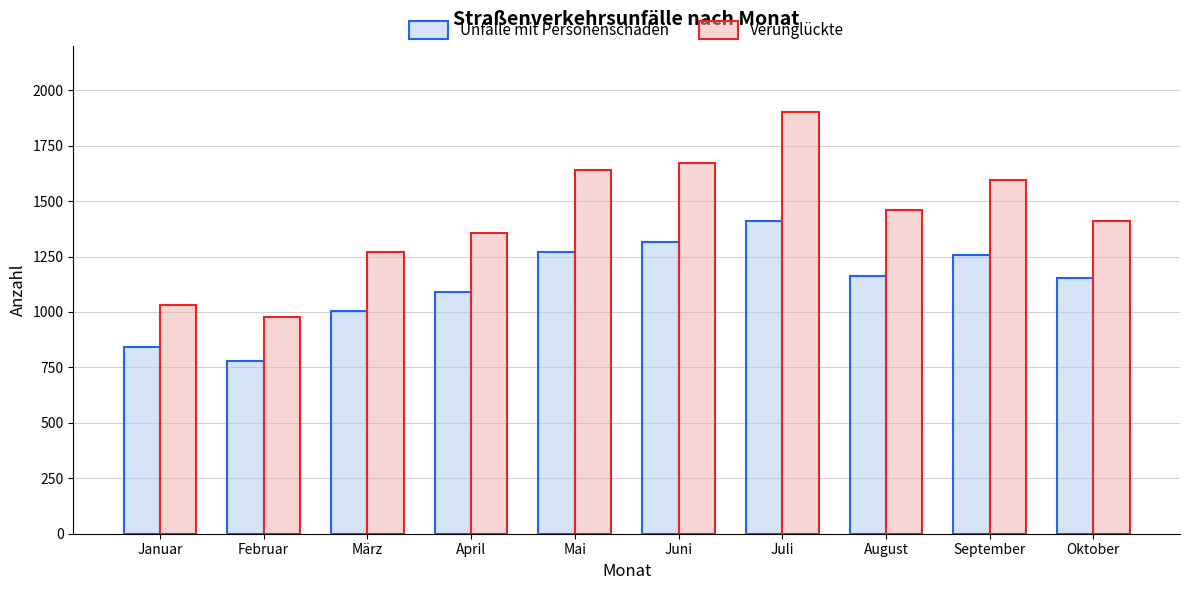

At which category is the sum across all series the highest?

Juli